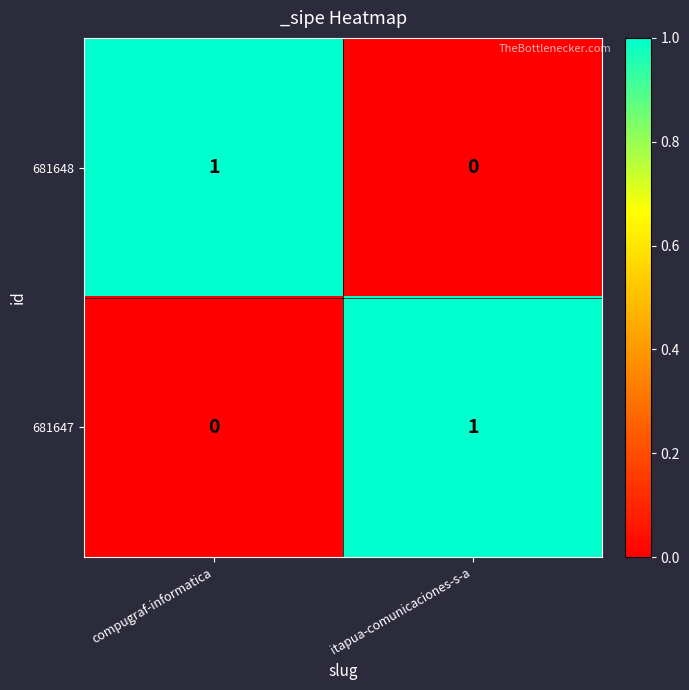

Reading right to left, transcribe all the data shown in this chart.

681648: 0	1
681647: 1	0